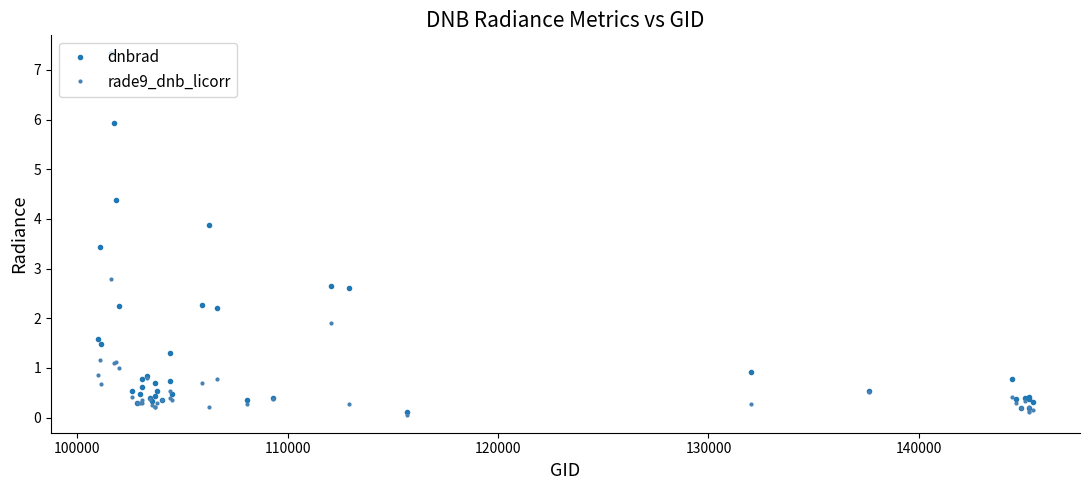

What are all the series names shown in the legend?

dnbrad, rade9_dnb_licorr